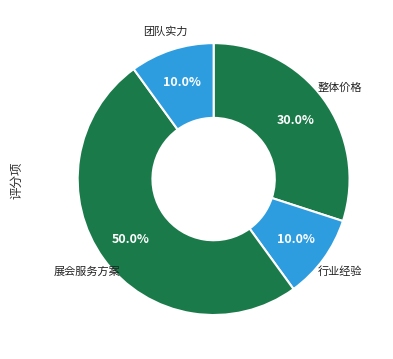

How many slices are in this pie chart?

4